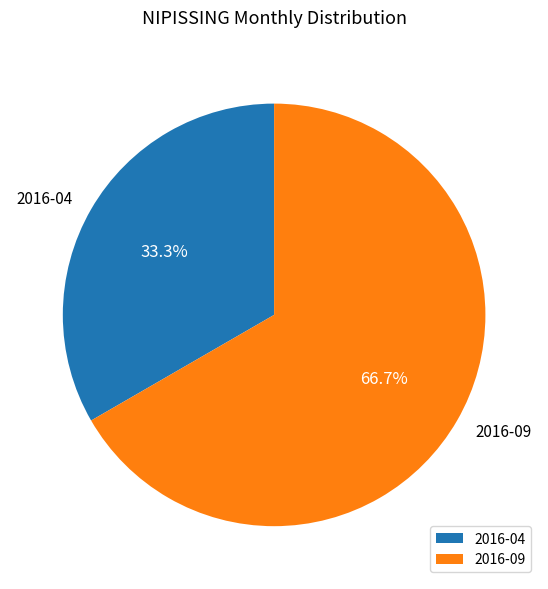

To the nearest percent, what percentage of the pie is 2016-04?

33%